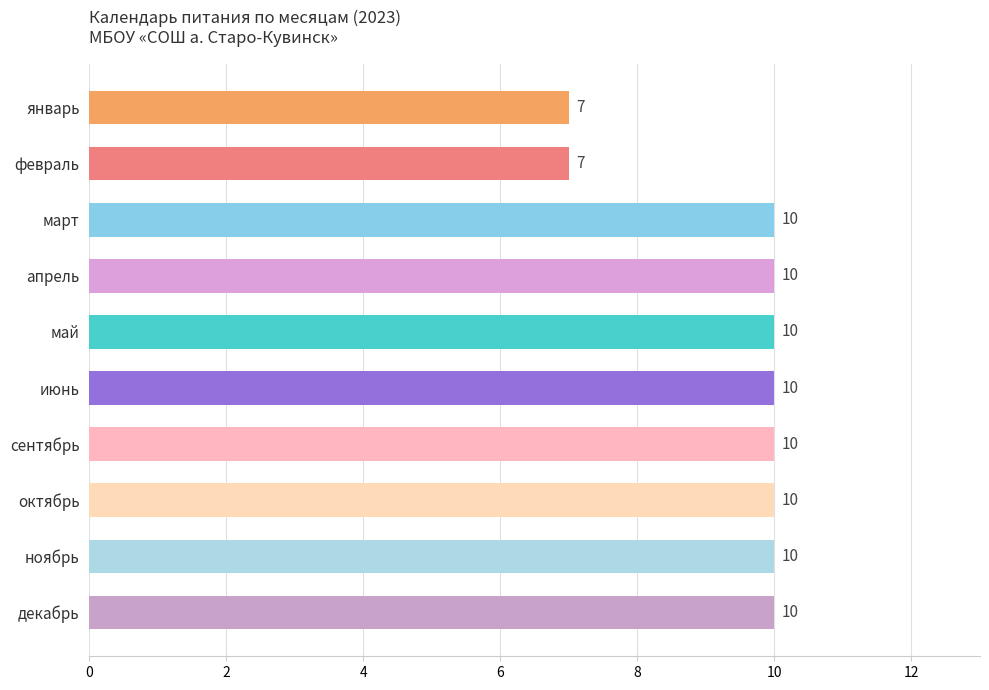

Between февраль and октябрь, which is larger?

октябрь